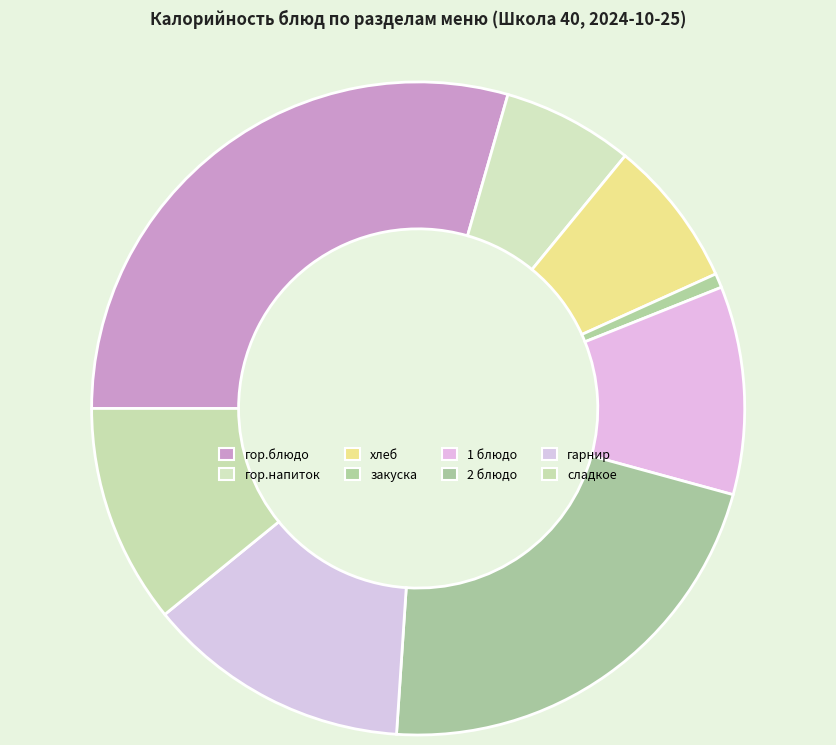

Rank the categories by value from lowest to highest.

закуска, гор.напиток, хлеб, 1 блюдо, сладкое, гарнир, 2 блюдо, гор.блюдо